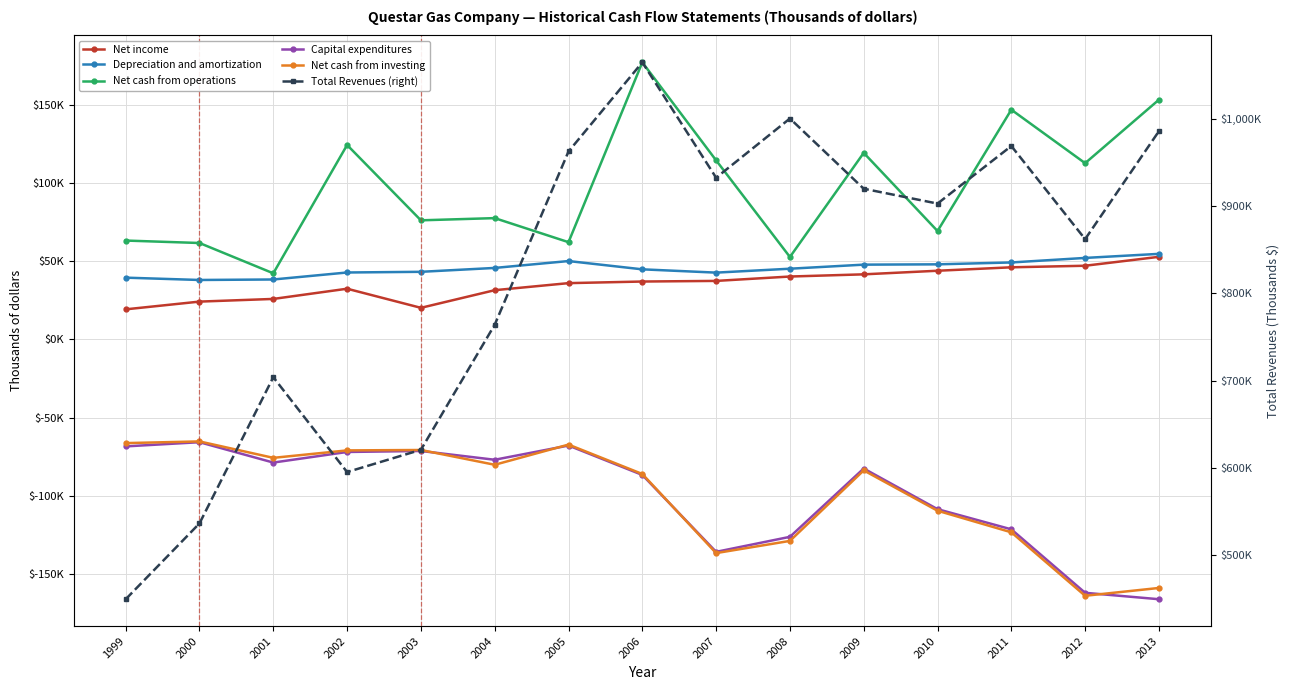

Count the number of data series in this chart.

6